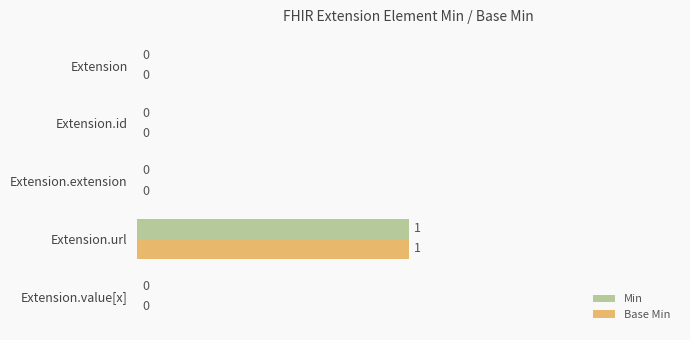

At which label does Min reach its peak?

Extension.url